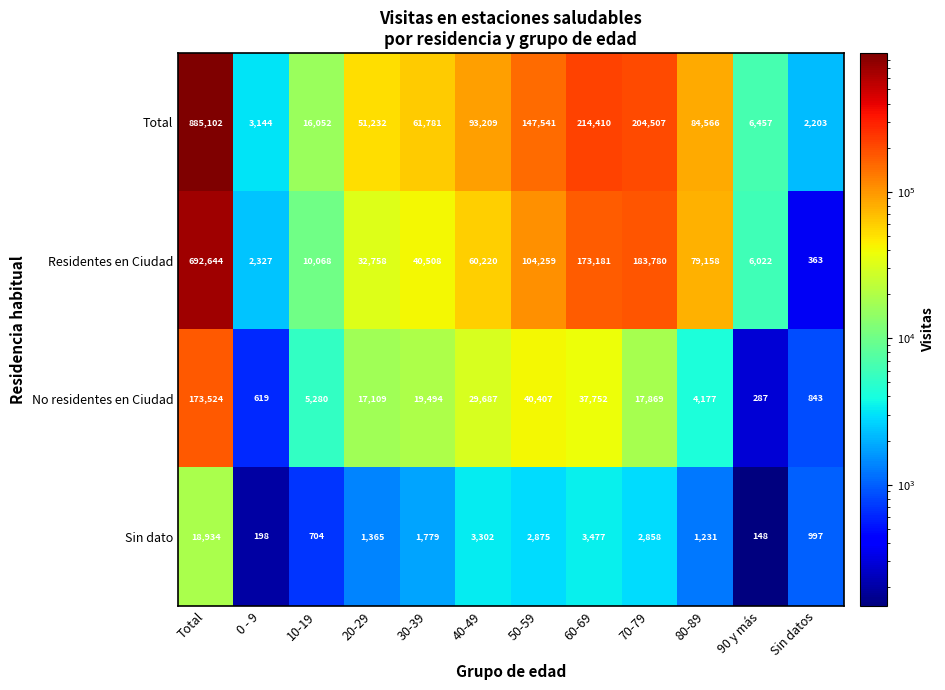

List the labels in order of Sin dato value, largest first.

Total, 60-69, 40-49, 50-59, 70-79, 30-39, 20-29, 80-89, Sin datos, 10-19, 0 - 9, 90 y más